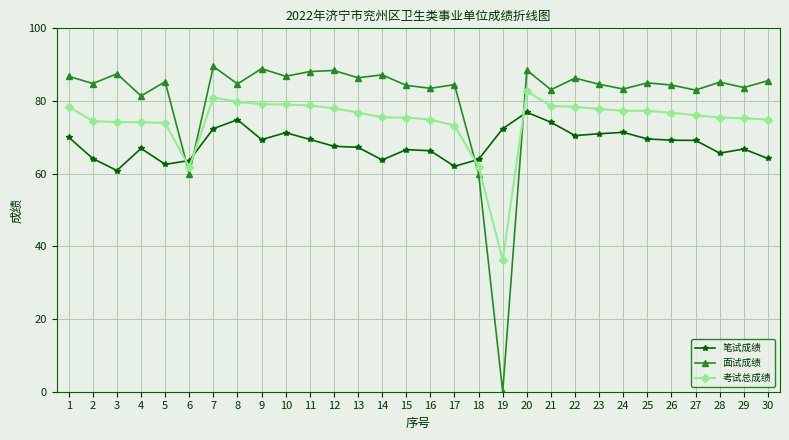

Which series has the largest range (max minus min)?

面试成绩